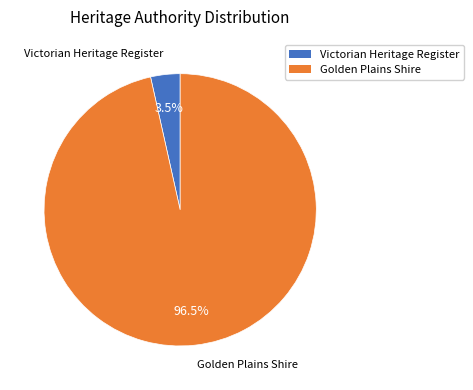

Do Golden Plains Shire and Victorian Heritage Register together represent more than half of the pie?

Yes